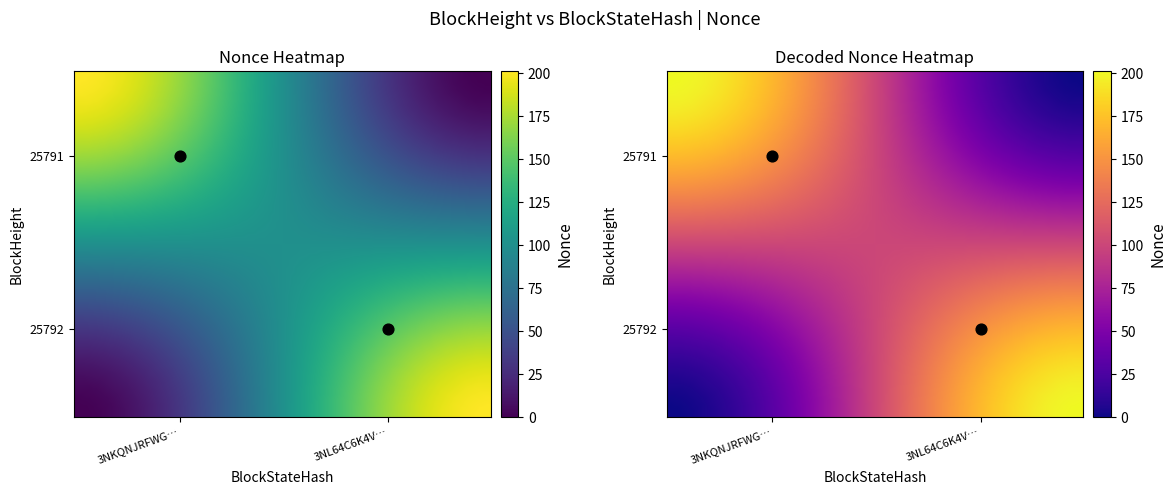

List the series in order of their peak value, lowest first.

25792, 25791